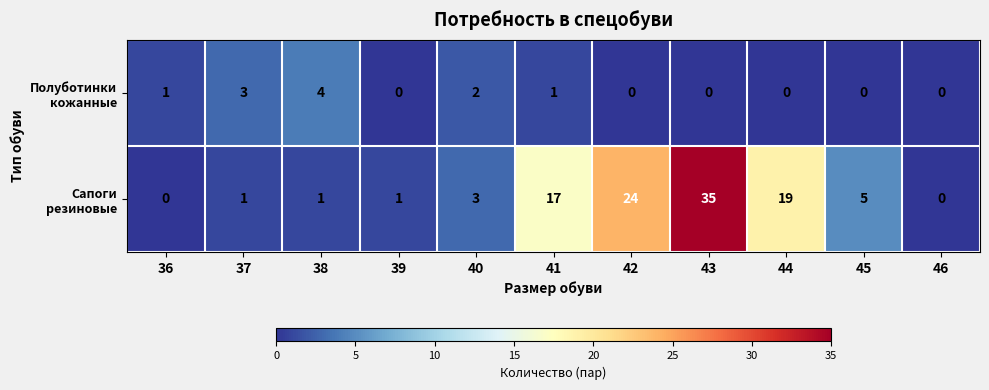

At which category does the chart reach its peak across all series?

43